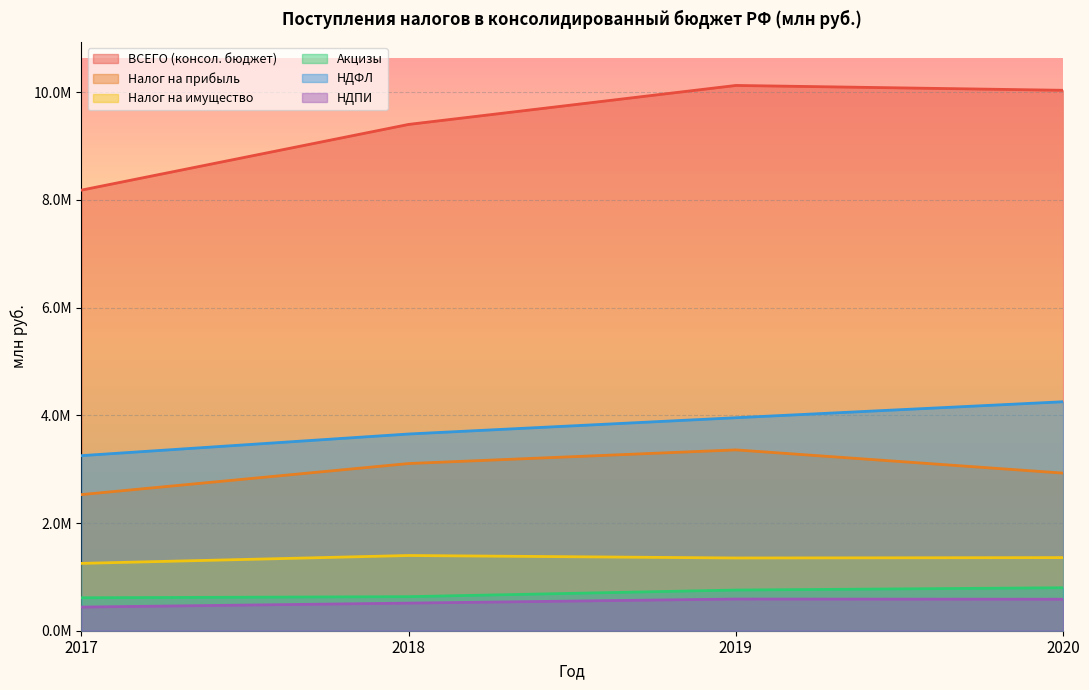

At which label does Налог на прибыль reach its minimum?

2017